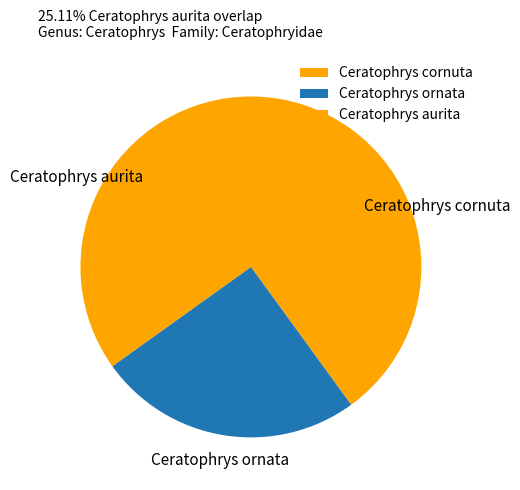

How many slices are in this pie chart?

3